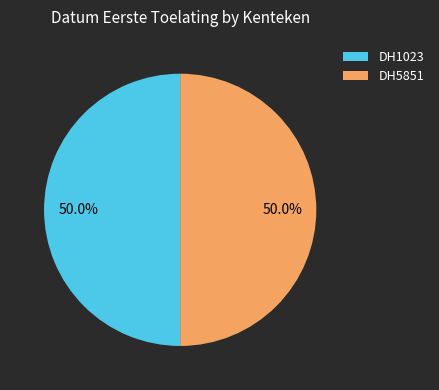

Approximately how many times larger is the value at DH1023 compared to DH5851?

1.0